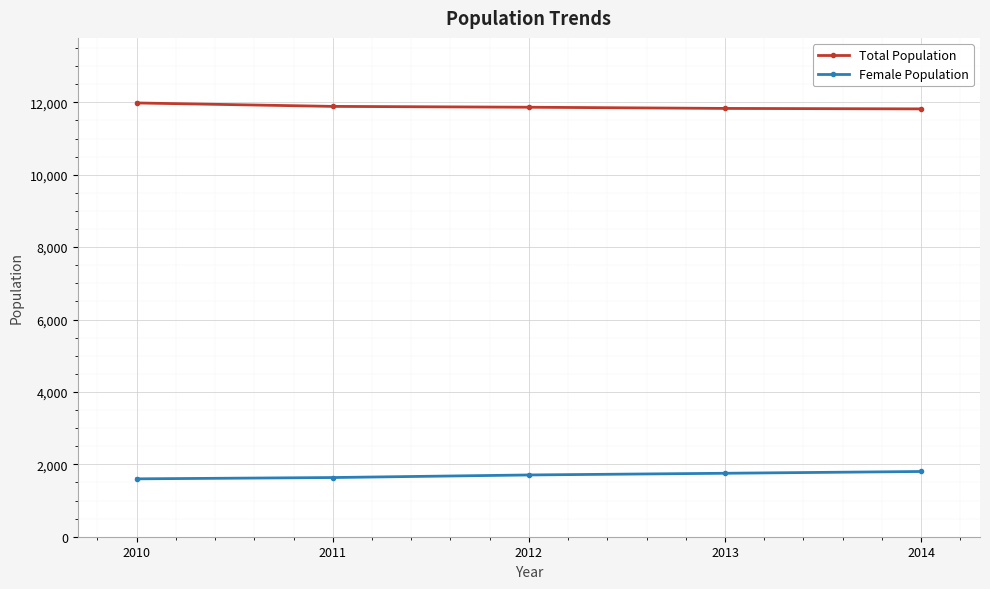

How many categories are shown in the chart?

5